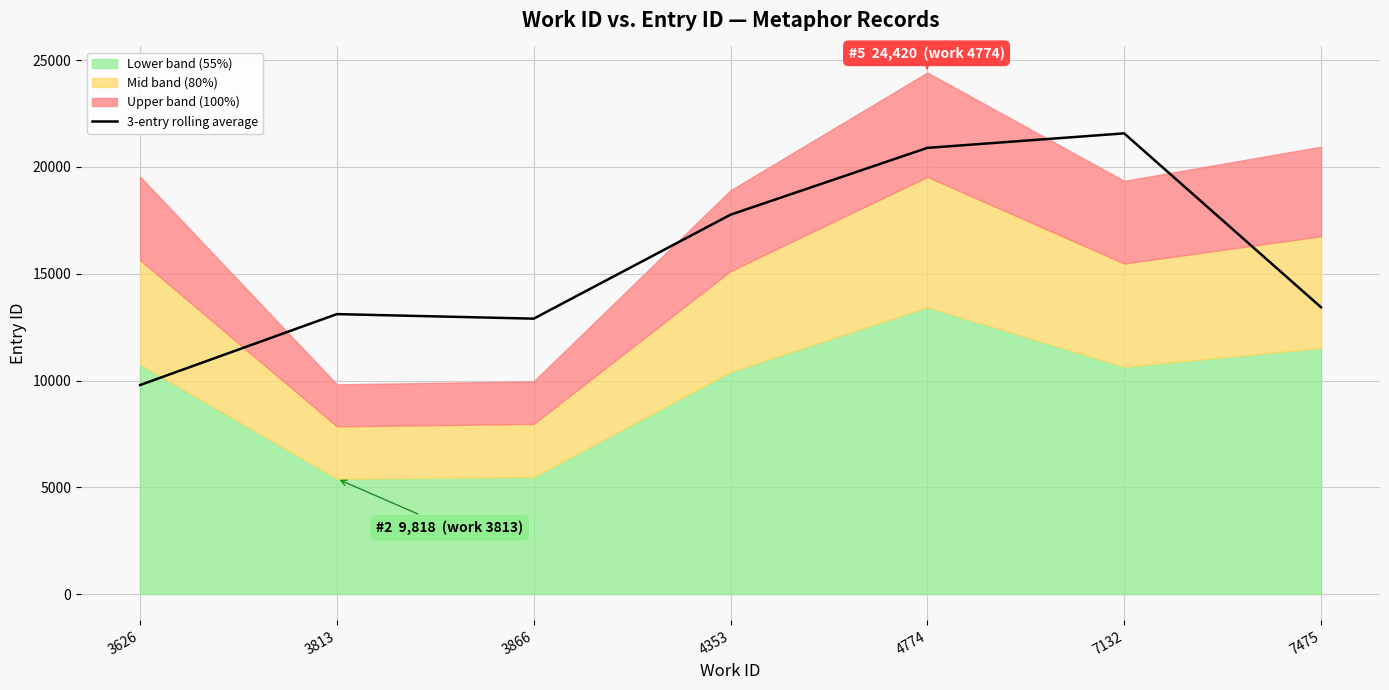

What is the greatest value displayed?

21571.3